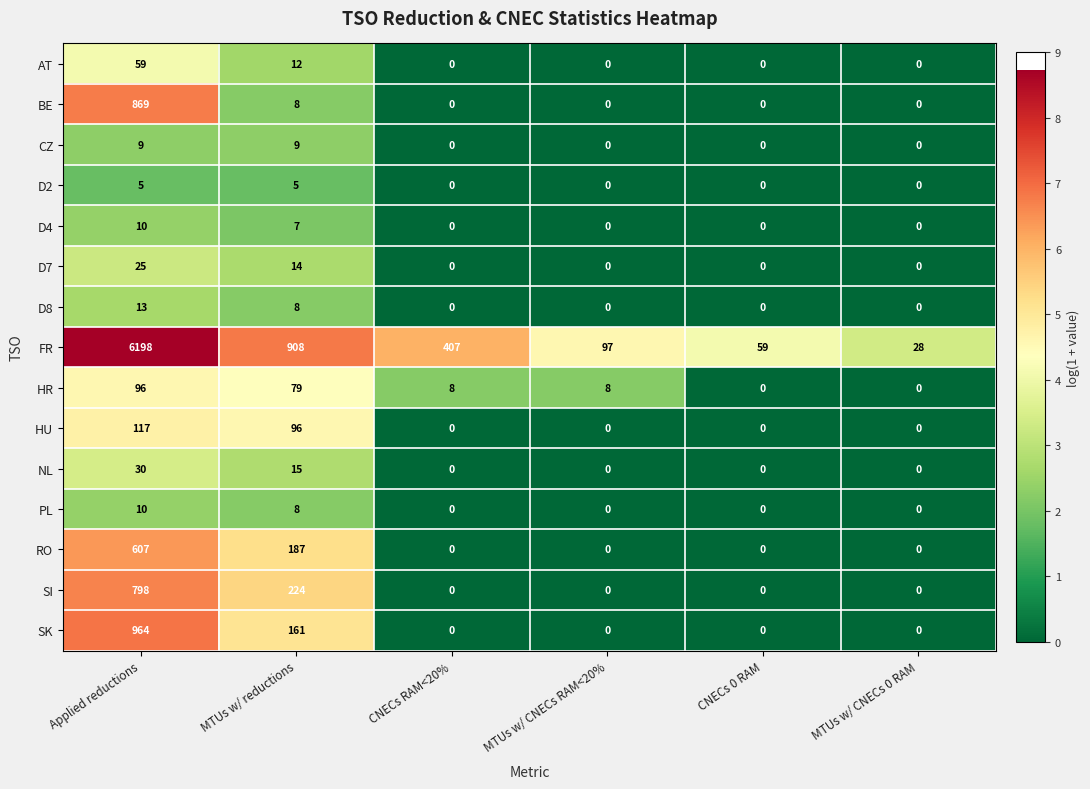

Which series has the widest spread of values?

FR